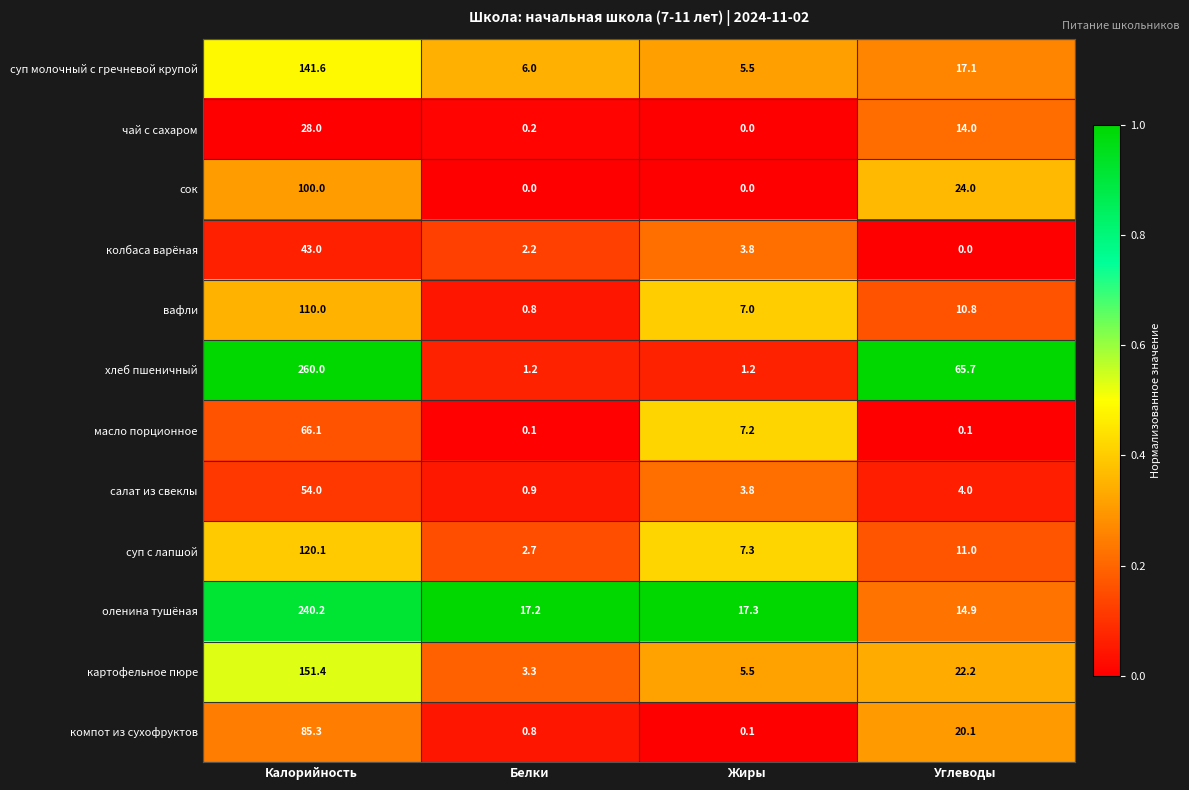

At Углеводы, list the series in order from largest to smallest.

хлеб пшеничный, сок, картофельное пюре, компот из сухофруктов, суп молочный с гречневой крупой, оленина тушёная, чай с сахаром, суп с лапшой, вафли, салат из свеклы, масло порционное, колбаса варёная